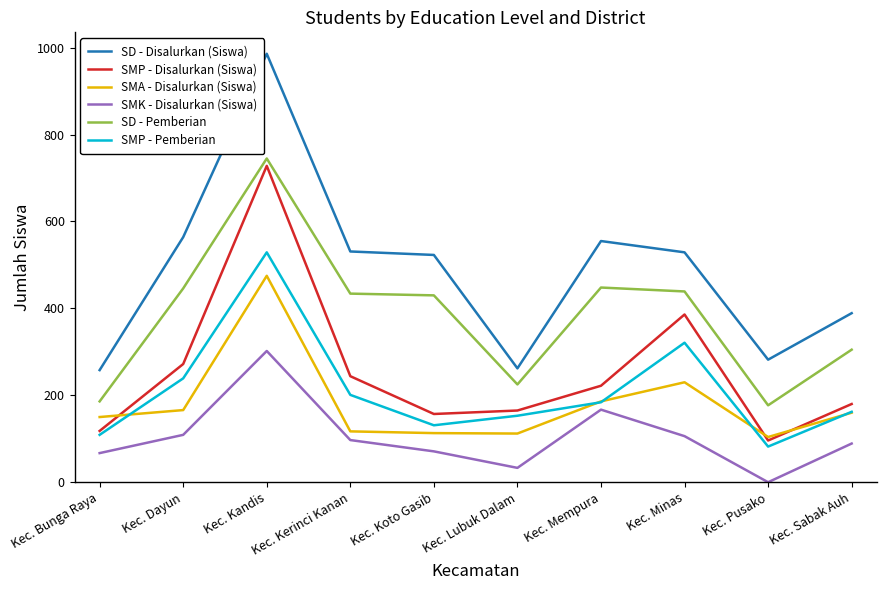

Which series has the largest total across all categories?

SD - Disalurkan (Siswa)